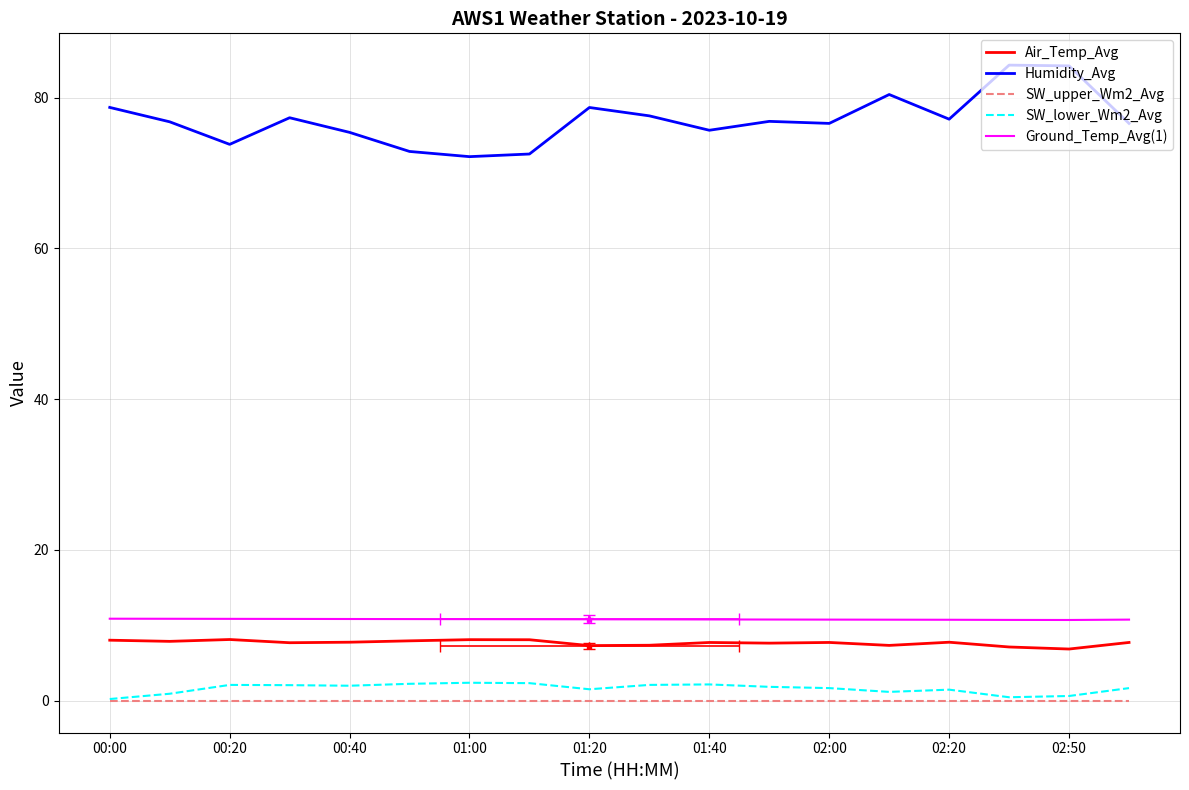

How many interior local peaks does the Air_Temp_Avg series have?

5